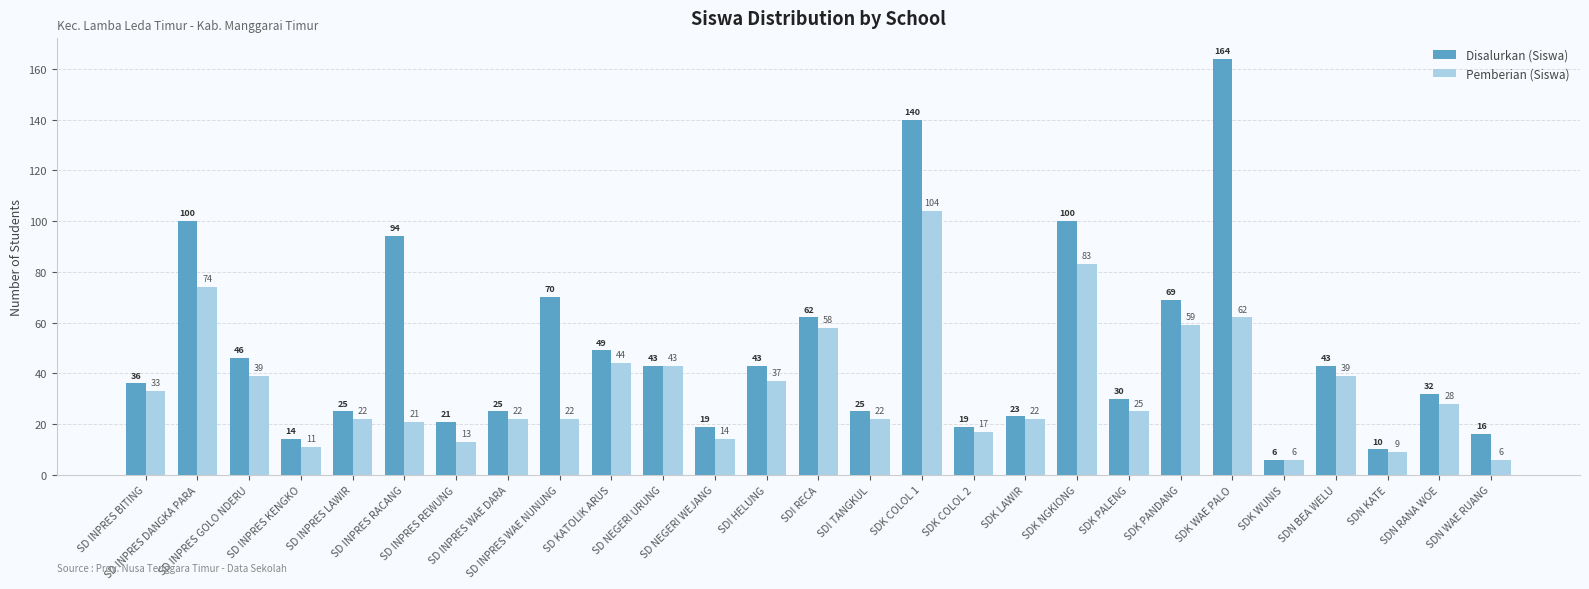

Which series has the widest spread of values?

Disalurkan (Siswa)